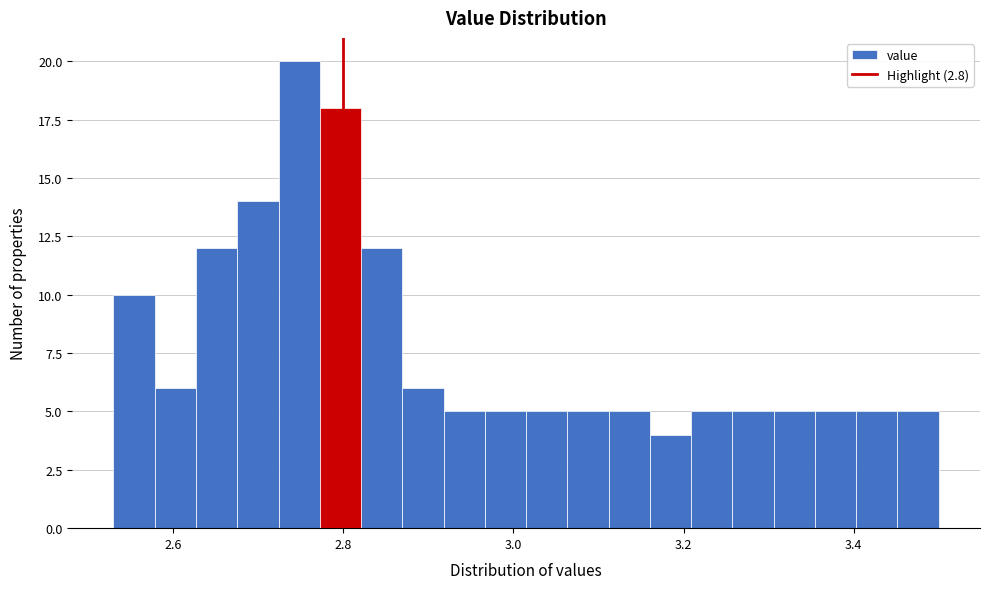

Around what value on the x-axis is the tallest bar? Give the approximate position of its centre, as read against the axis.

2.74